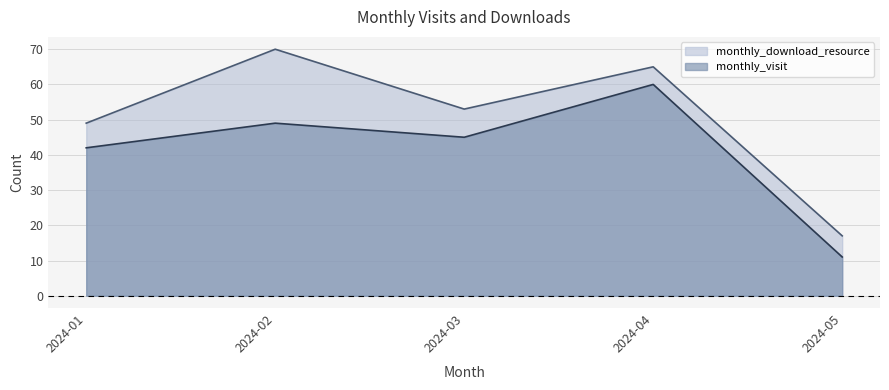

What is the difference between the second highest and second lowest values in the monthly_visit series?

7